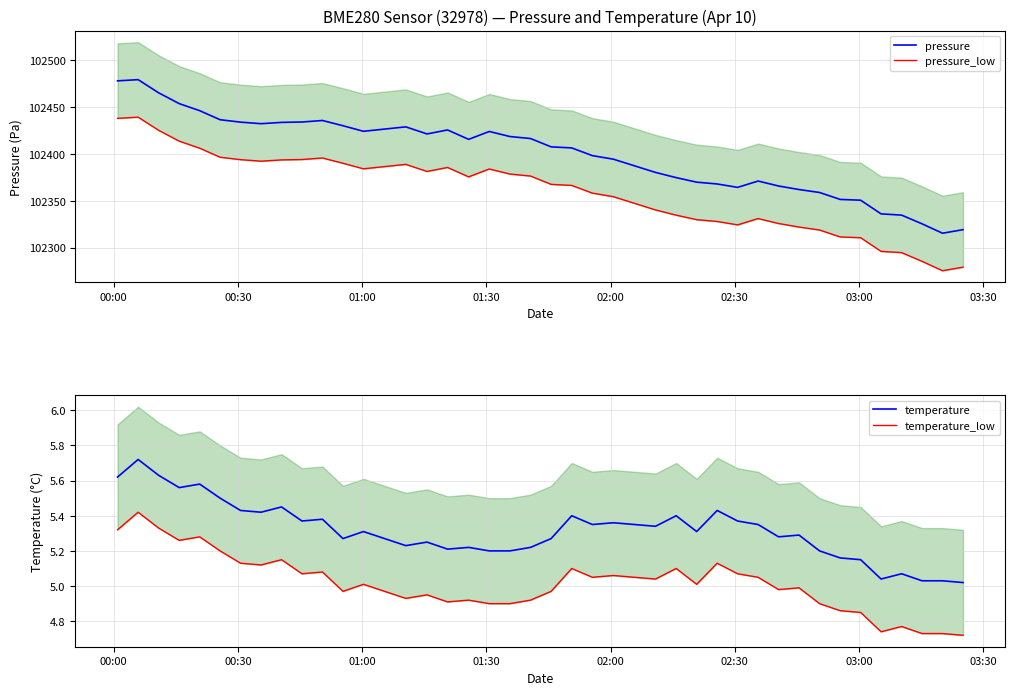

Reading left to right, extract all data points from this chart.

pressure: 102477.9	102479.2	102465.1	102453.6	102446.1	102436.4	102433.8	102432.2	102433.6	102434.0	102435.6	102430.0	102424.1	102428.8	102421.2	102425.5	102415.5	102423.9	102418.5	102416.3	102407.5	102406.3	102398.1	102394.3	102380.2	102374.6	102369.8	102367.9	102364.2	102371.0	102365.7	102361.9	102358.8	102351.4	102350.6	102336.0	102334.7	102325.4	102315.3	102319.1
pressure_low: 102437.9	102439.2	102425.1	102413.6	102406.1	102396.4	102393.8	102392.2	102393.6	102394.0	102395.6	102390.0	102384.1	102388.8	102381.2	102385.5	102375.5	102383.9	102378.5	102376.3	102367.5	102366.3	102358.1	102354.3	102340.2	102334.6	102329.8	102327.9	102324.2	102331.0	102325.7	102321.9	102318.8	102311.4	102310.6	102296.0	102294.7	102285.4	102275.3	102279.1
temperature: 5.6	5.7	5.6	5.6	5.6	5.5	5.4	5.4	5.5	5.4	5.4	5.3	5.3	5.2	5.2	5.2	5.2	5.2	5.2	5.2	5.3	5.4	5.3	5.4	5.3	5.4	5.3	5.4	5.4	5.3	5.3	5.3	5.2	5.2	5.2	5.0	5.1	5.0	5.0	5.0
temperature_low: 5.3	5.4	5.3	5.3	5.3	5.2	5.1	5.1	5.2	5.1	5.1	5.0	5.0	4.9	5.0	4.9	4.9	4.9	4.9	4.9	5.0	5.1	5.0	5.1	5.0	5.1	5.0	5.1	5.1	5.0	5.0	5.0	4.9	4.9	4.9	4.7	4.8	4.7	4.7	4.7